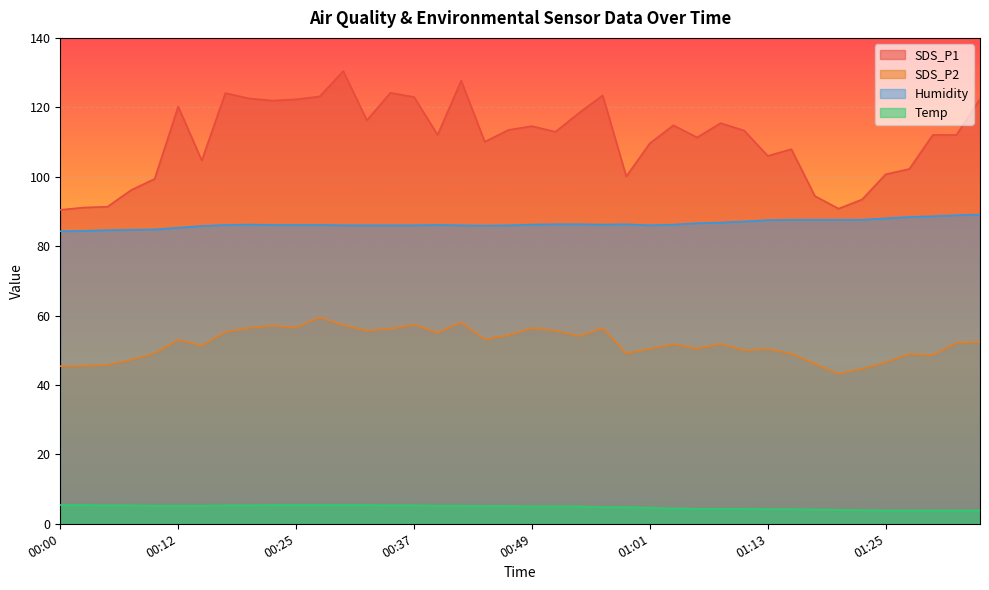

What is the spread (max minus min) of values at 00:44?

105.0